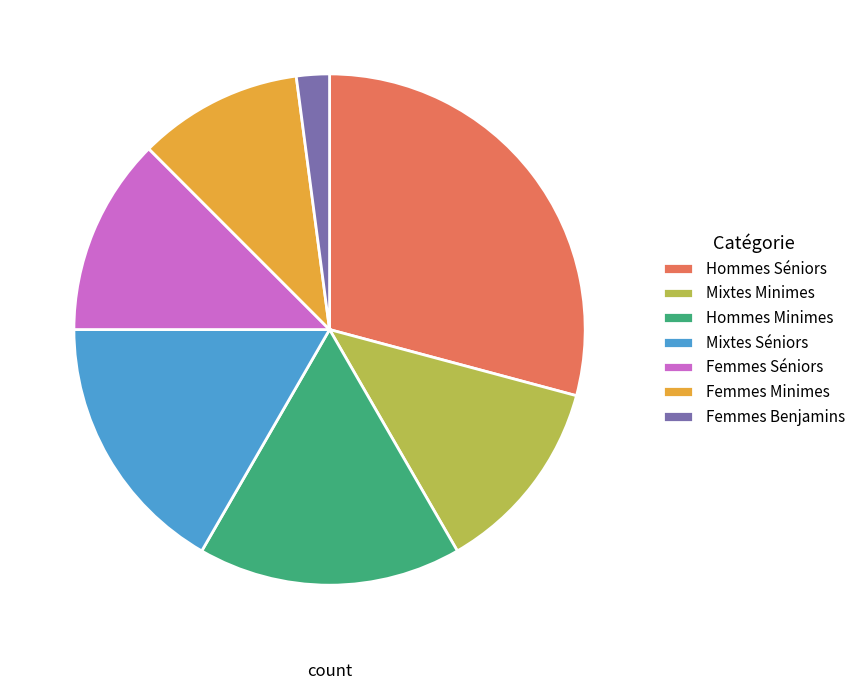

Is there a majority slice in this chart?

No